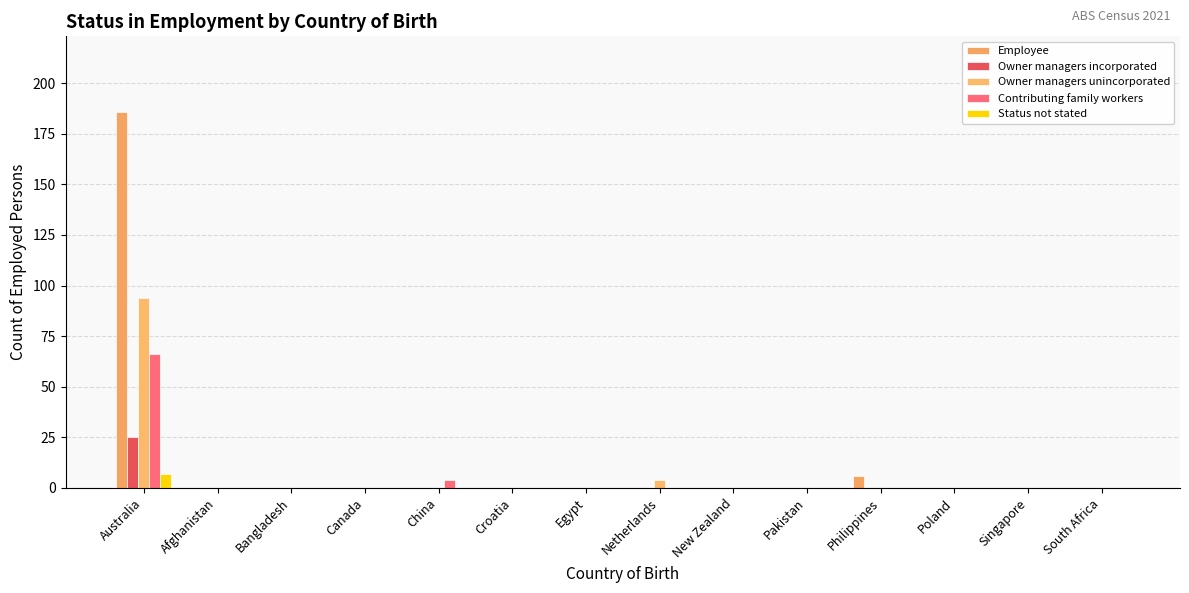

Reading left to right, extract all data points from this chart.

Employee: 186	0	0	0	0	0	0	0	0	0	6	0	0	0
Owner managers incorporated: 25	0	0	0	0	0	0	0	0	0	0	0	0	0
Owner managers unincorporated: 94	0	0	0	0	0	0	4	0	0	0	0	0	0
Contributing family workers: 66	0	0	0	4	0	0	0	0	0	0	0	0	0
Status not stated: 7	0	0	0	0	0	0	0	0	0	0	0	0	0